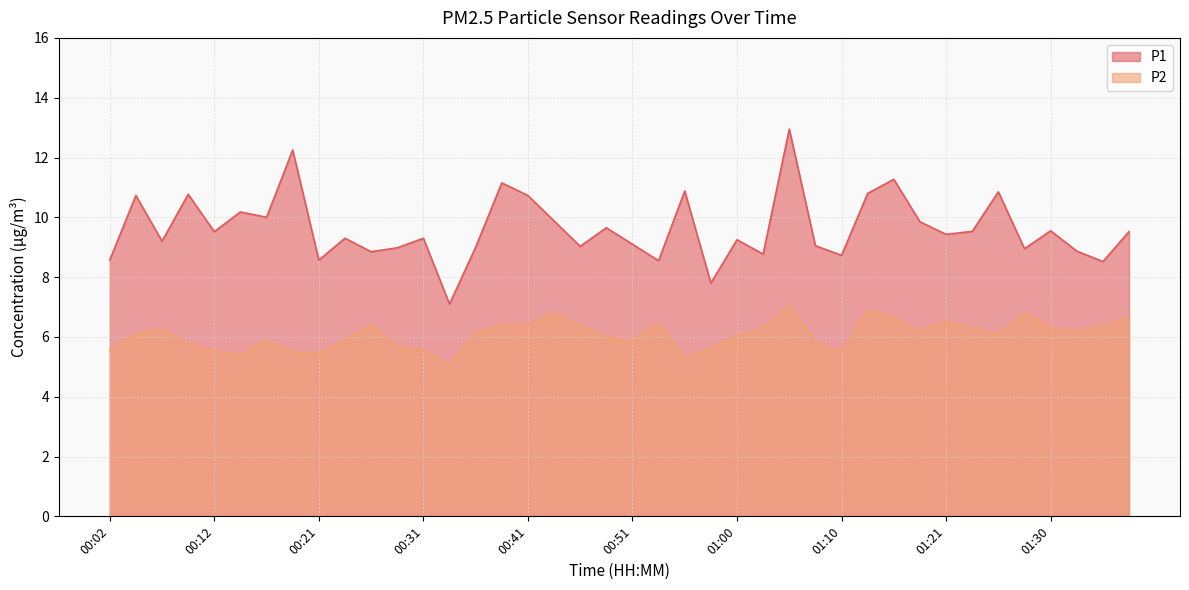

What is the greatest value displayed?

12.9